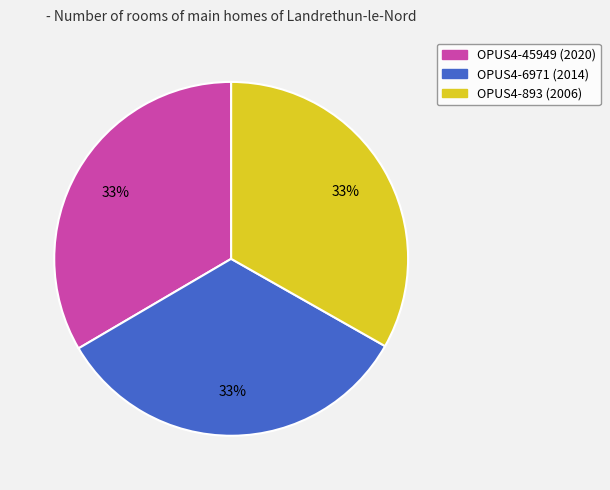

How many slices are in this pie chart?

3